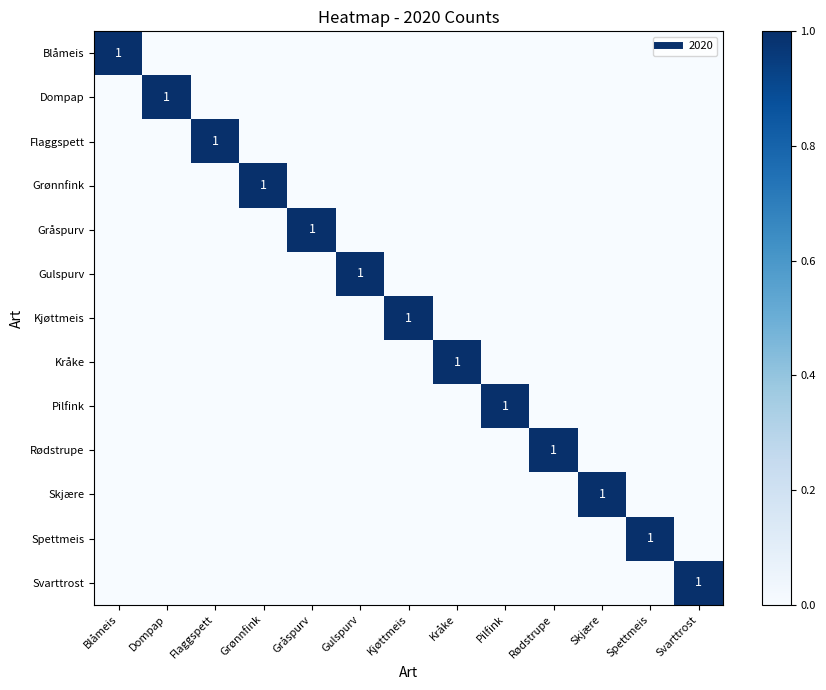

How many positive values does the Spettmeis series have?

1